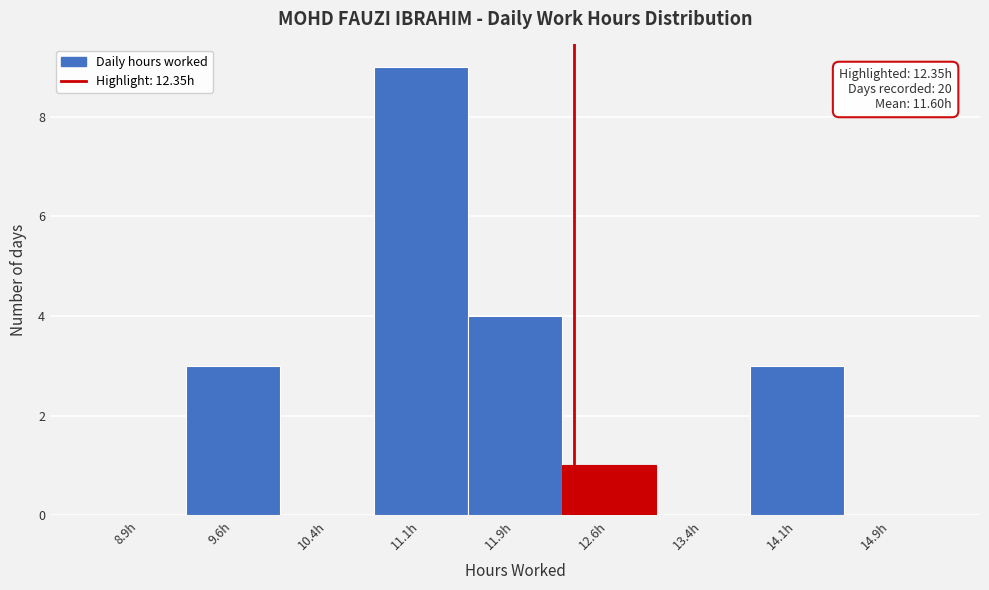

Over which range of the x-axis is the bar tallest?

10.75 to 11.50